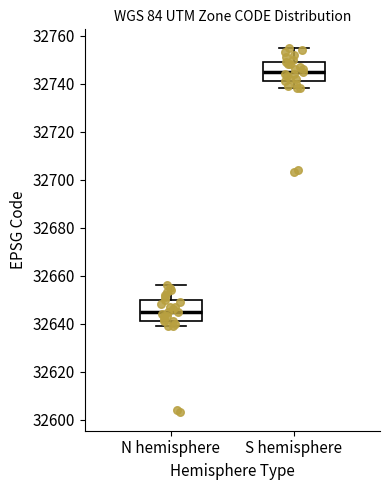

Which box's median line is the highest?

S hemisphere